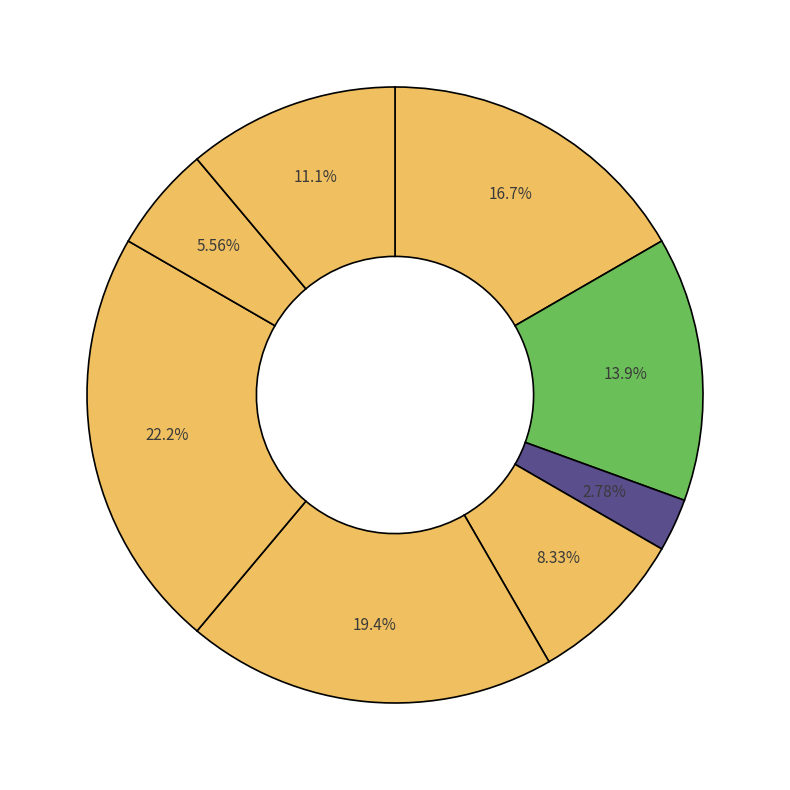

Rank the categories by value from highest to lowest.

Завідувач філією, Директор, В.о. директора, В.о. начальника, Ректор, Головний лікар, Начальник, Генеральний директор